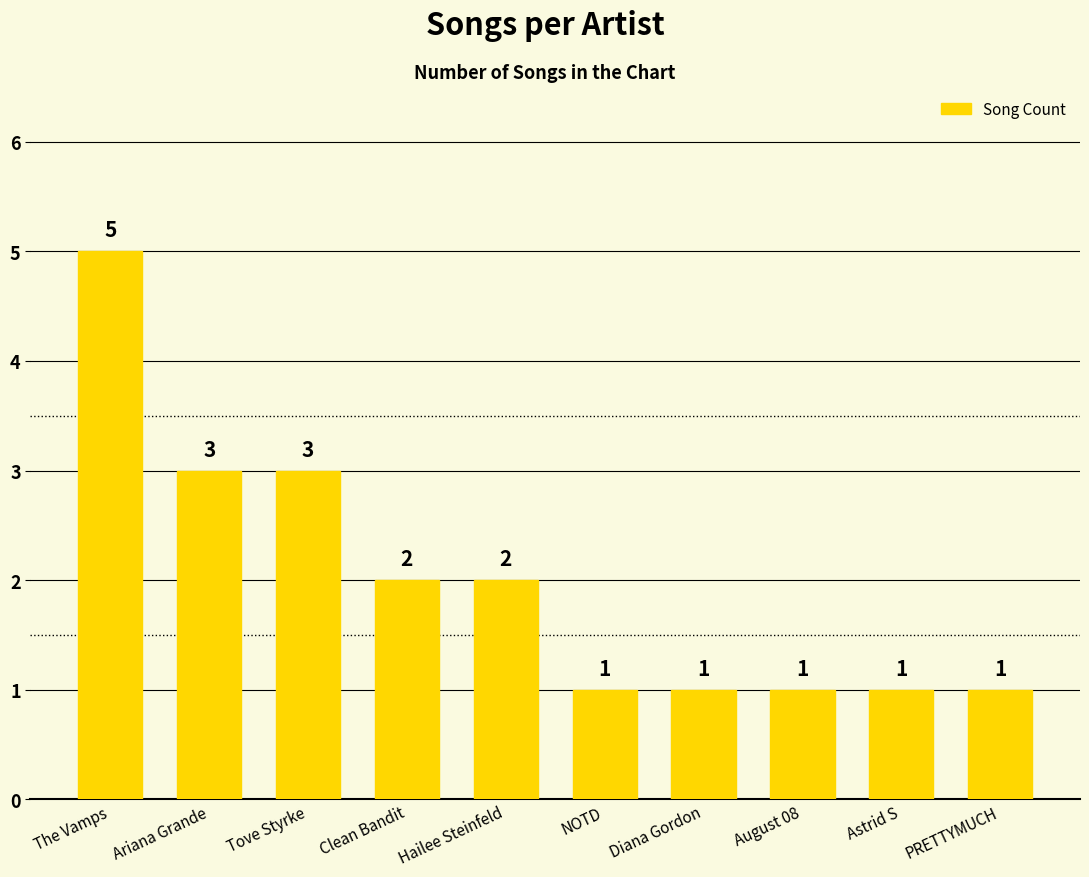

How many values are between 1 and 3?

9